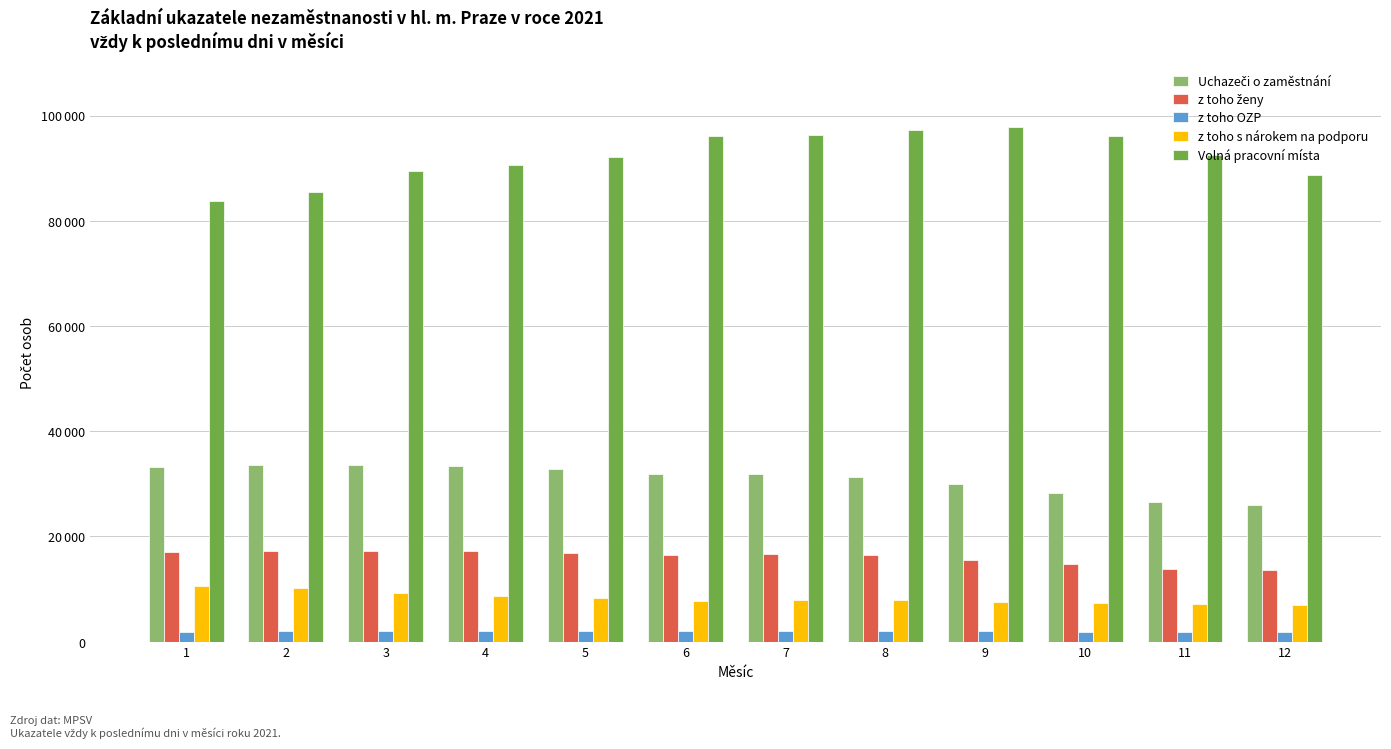

The value of z toho ženy at 4 is 17161. True or false?

True